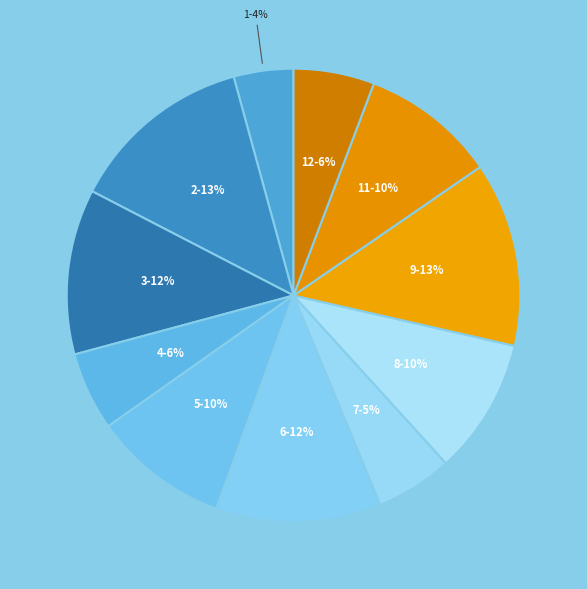

Which has a higher value, 6-12% or 11-10%?

6-12%